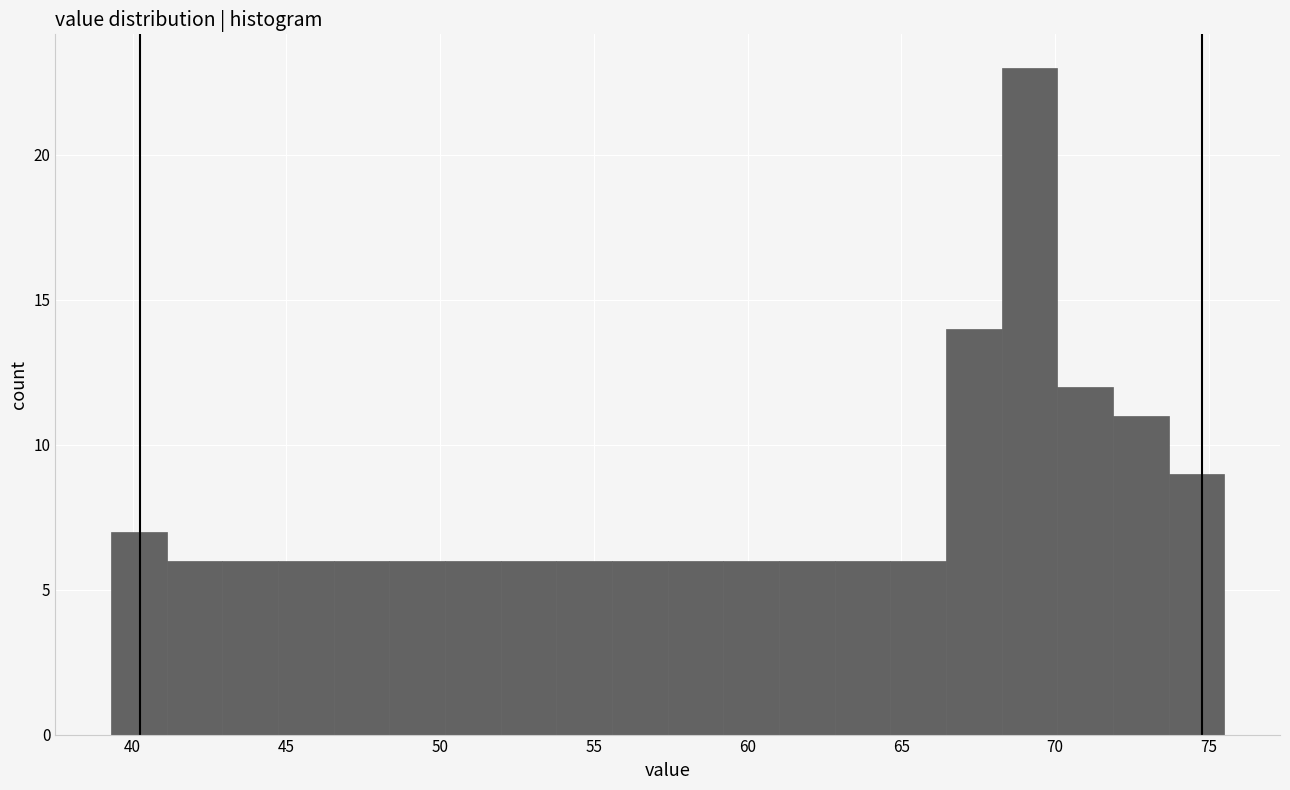

Read against the x-axis, roughly where is the centre of the tallest bar?

69.0